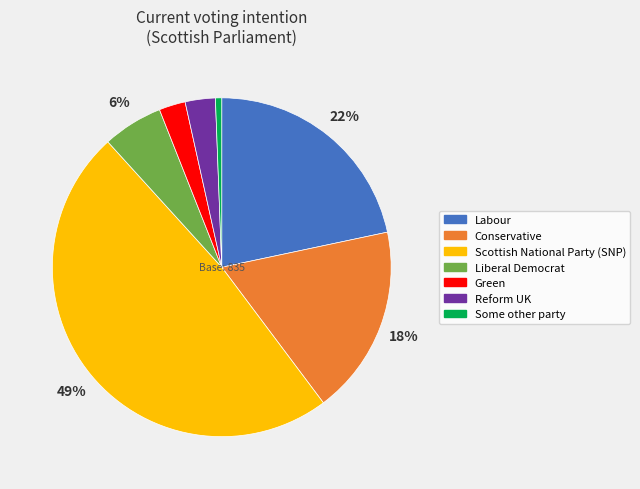

Between Liberal Democrat and Scottish National Party (SNP), which is larger?

Scottish National Party (SNP)